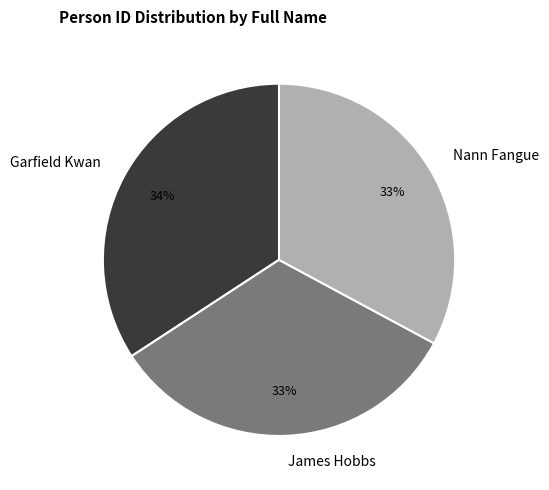

Is it true that James Hobbs is 18% of the pie?

False